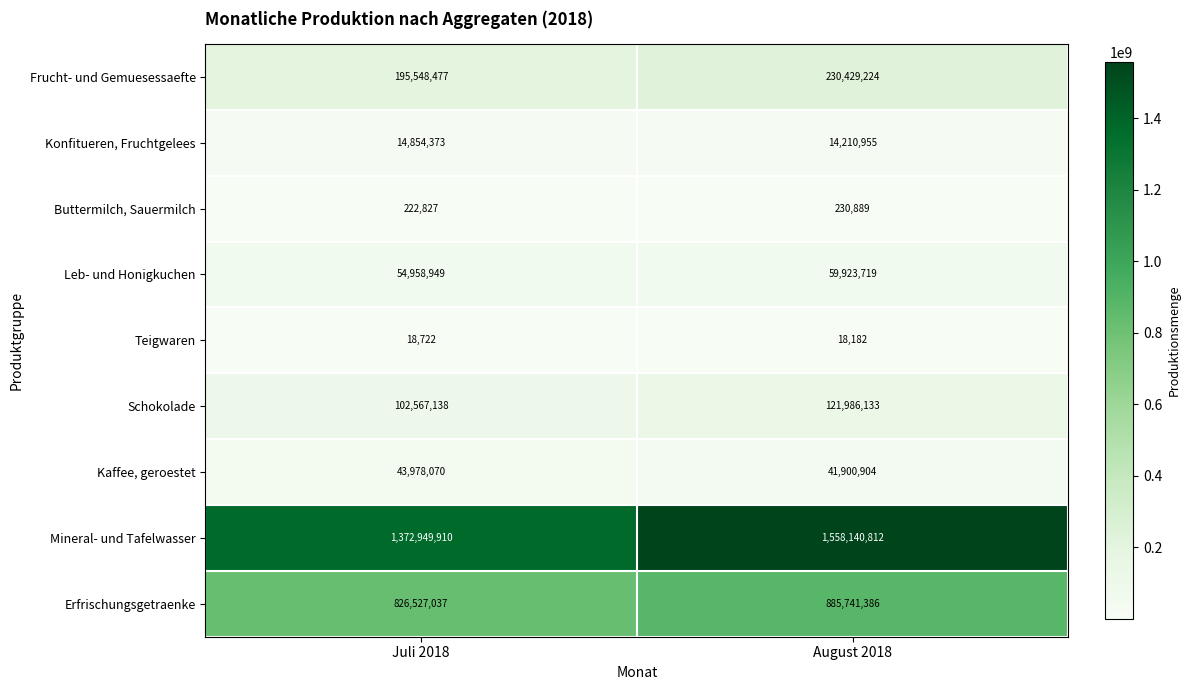

At which label is Buttermilch, Sauermilch closest to 226858?

Juli 2018